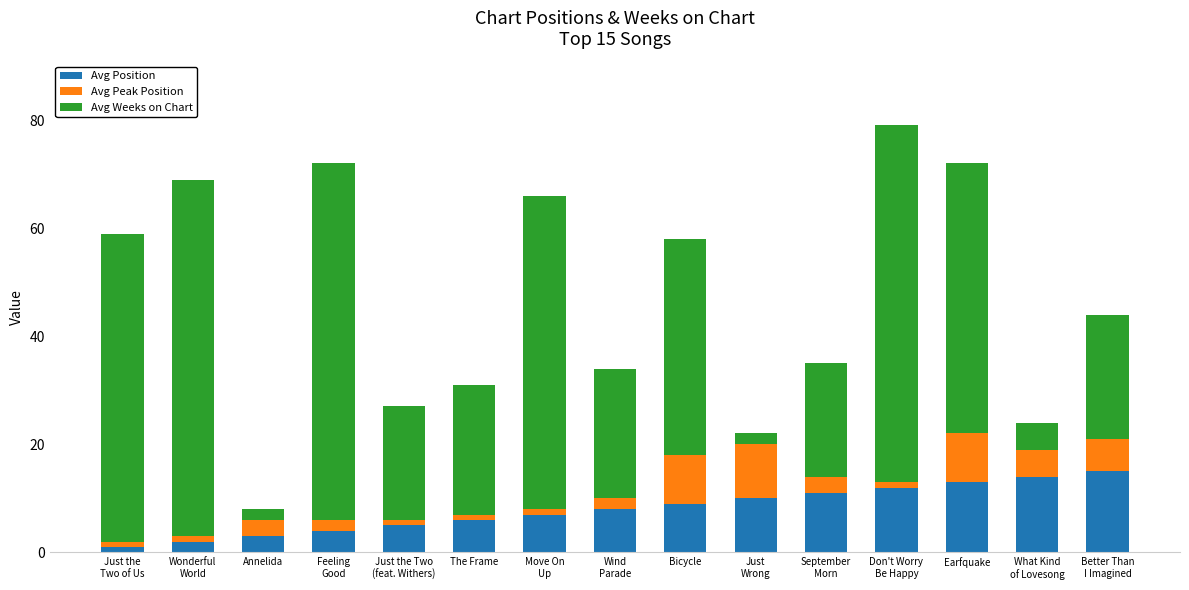

What is the maximum value for Avg Position?

15